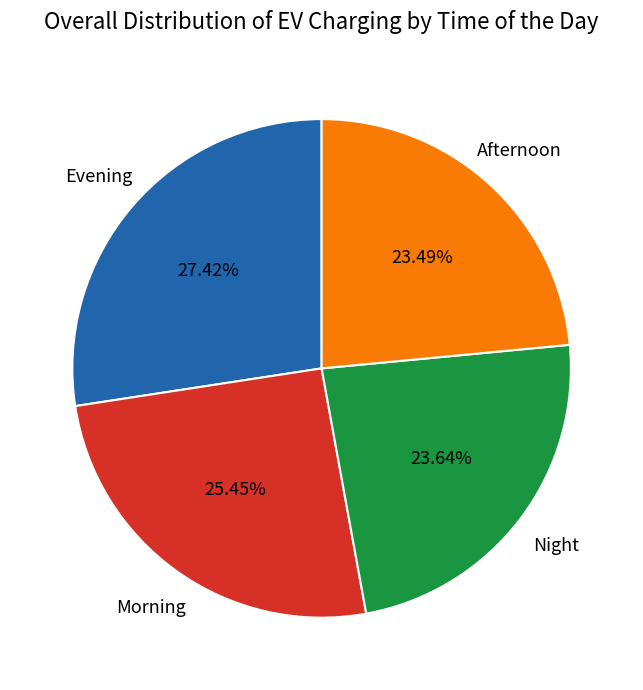

Is there any slice that represents more than half of the pie?

No